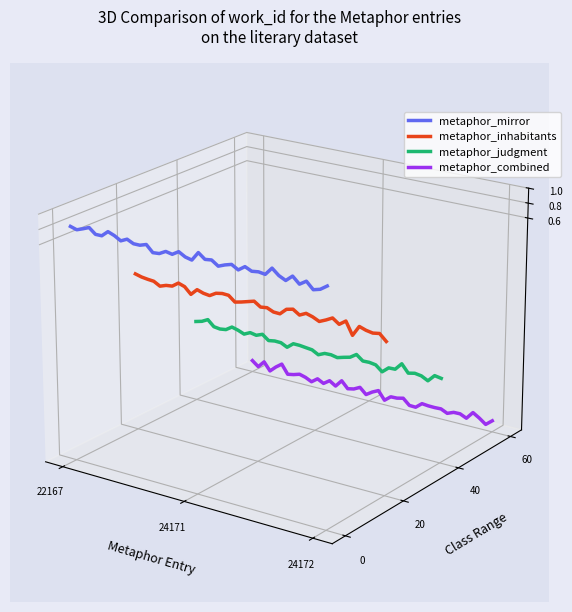

How many values in metaphor_judgment are below zero?

37